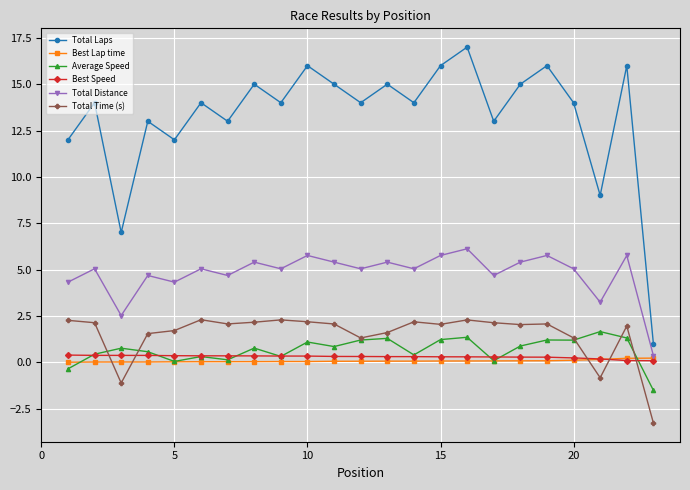

What is the lowest value of the Total Time (s) series?

-3.3